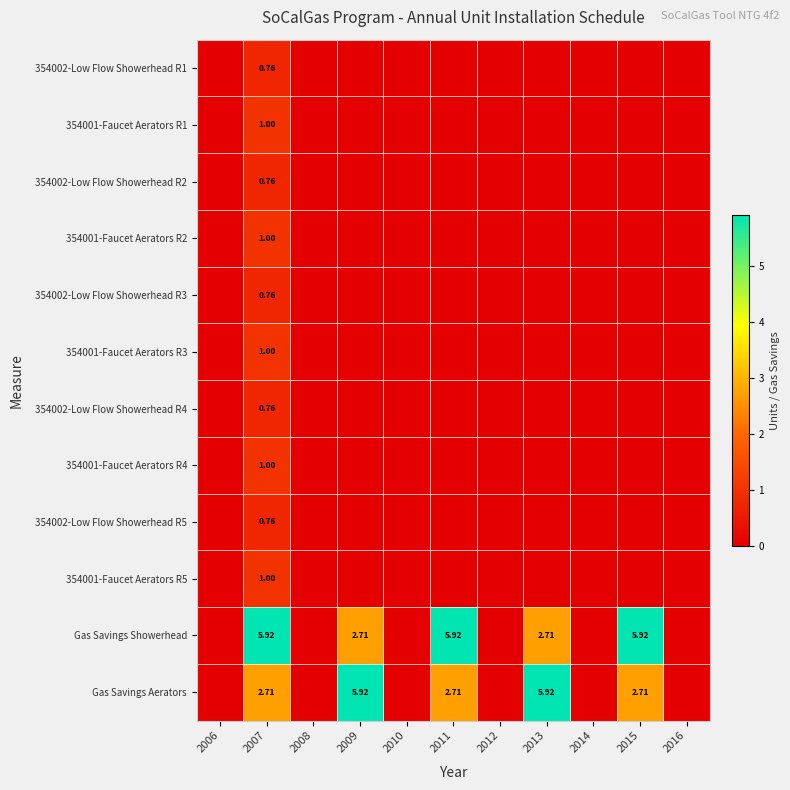

Rank the series at 2009 from highest to lowest value.

Gas Savings Aerators, Gas Savings Showerhead, 354002-Low Flow Showerhead R1, 354001-Faucet Aerators R1, 354002-Low Flow Showerhead R2, 354001-Faucet Aerators R2, 354002-Low Flow Showerhead R3, 354001-Faucet Aerators R3, 354002-Low Flow Showerhead R4, 354001-Faucet Aerators R4, 354002-Low Flow Showerhead R5, 354001-Faucet Aerators R5